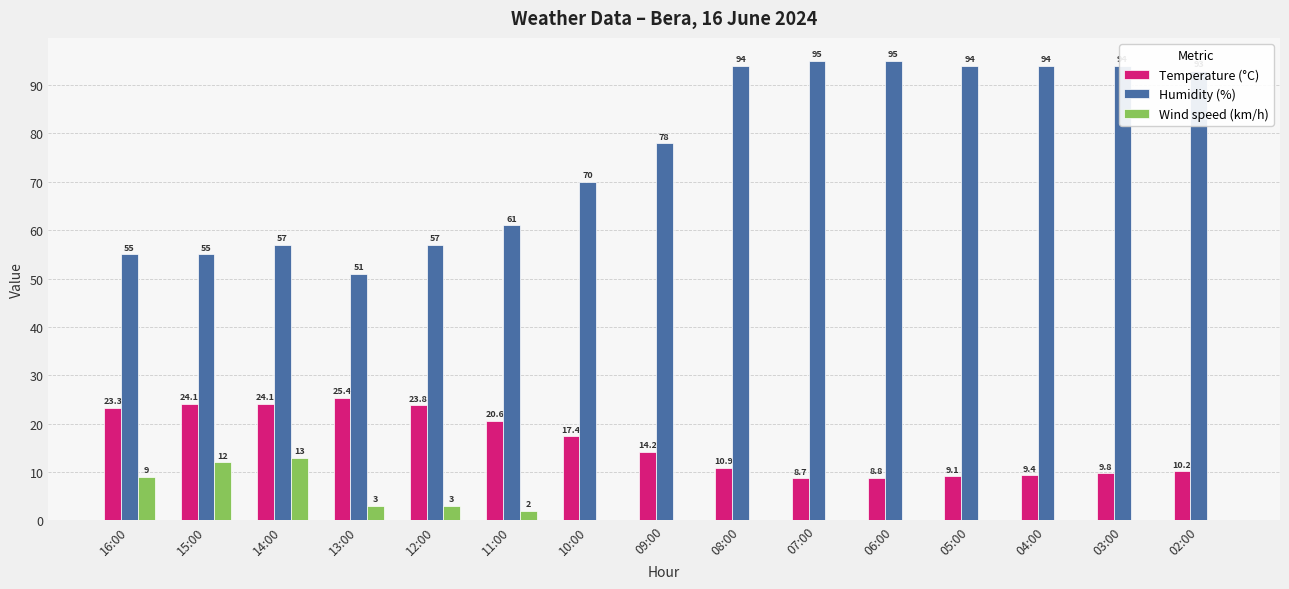

How many series are shown in this chart?

3